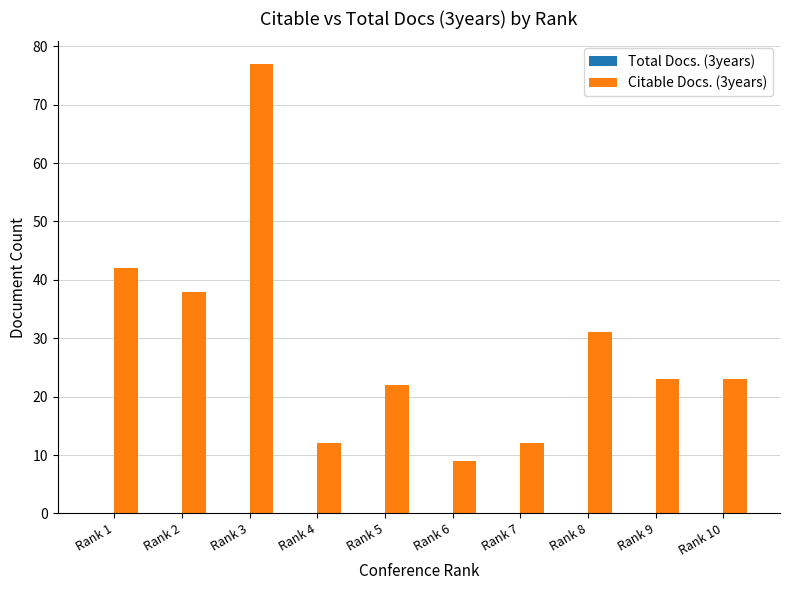

Reading right to left, extract all data points from this chart.

23	23	31	12	9	22	12	77	38	42